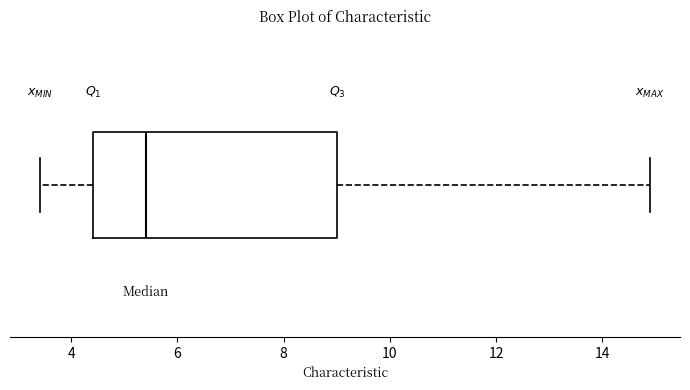

Transcribe this box plot: give where the median line is, the range the box spans, and where the two whiskers end, as read against the x-axis. The values are not printed on the chart, so give them approximately, as read against the axis.

median 5.4, box 4.4 to 9.0, whiskers 3.4 to 14.8